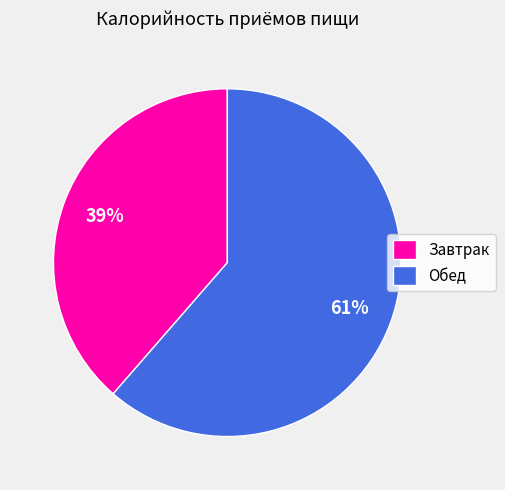

Which slice is the largest?

Обед